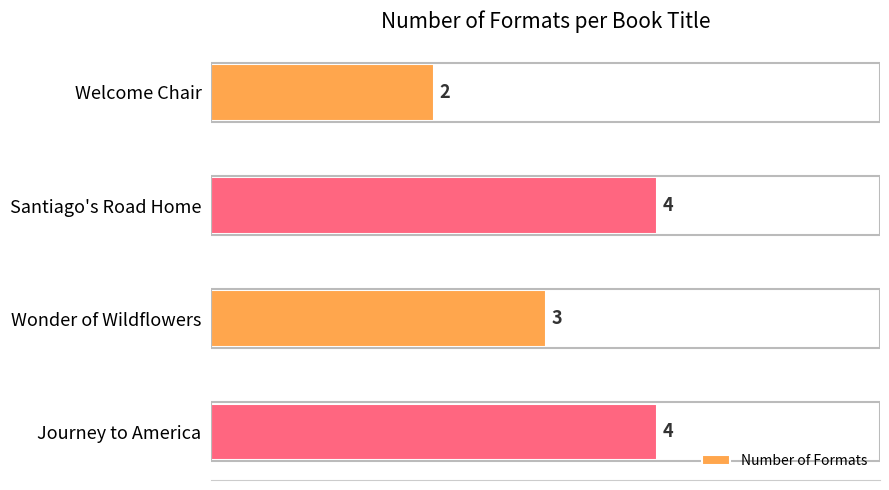

How many distinct data groups are displayed?

1